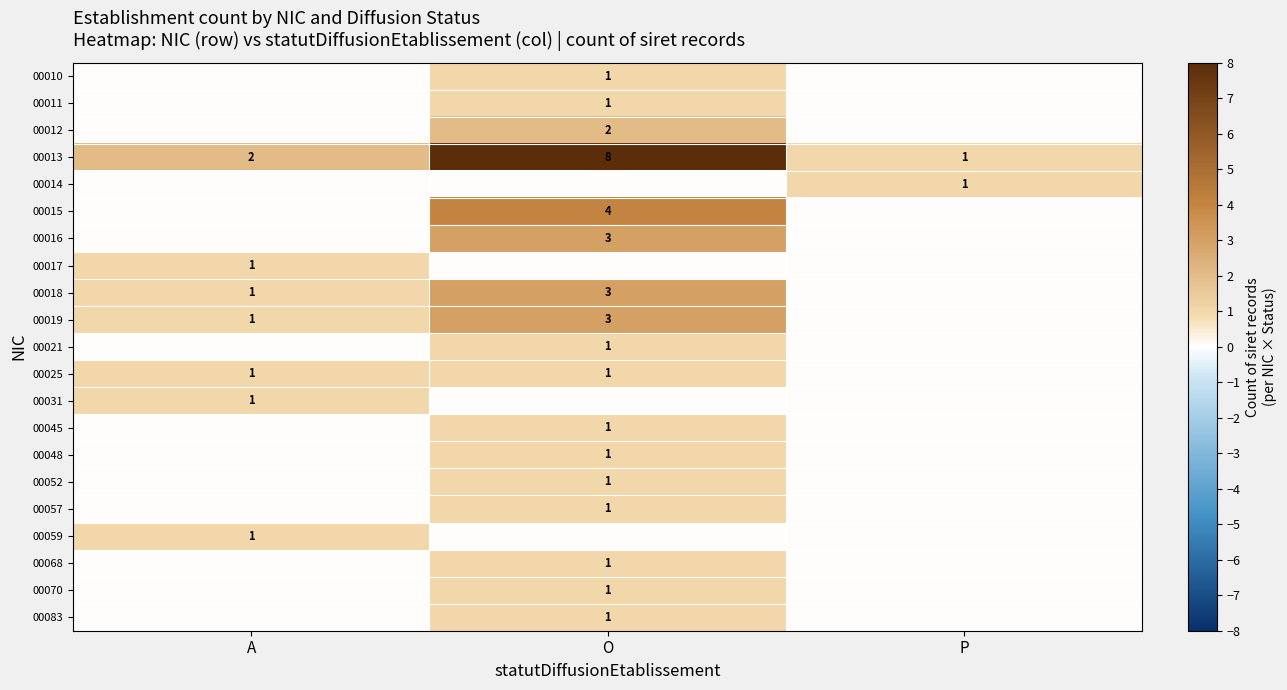

True or false: 00025 has a value of 0 at O.

False